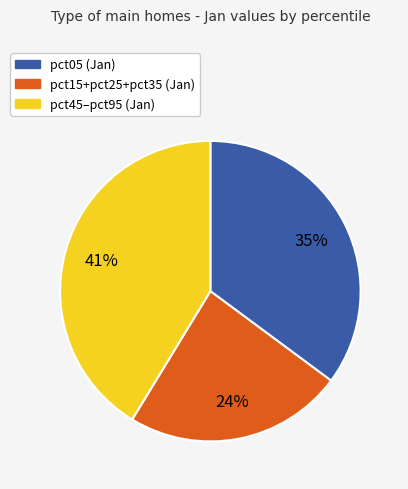

To the nearest percent, what is the average slice percentage?

33%